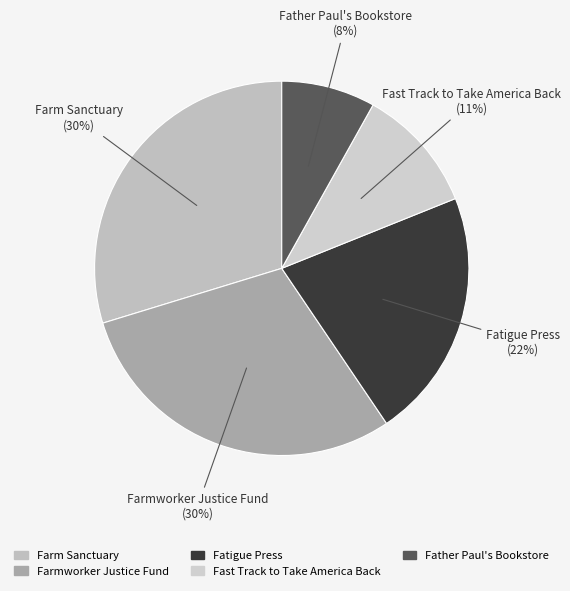

Combined, do Farmworker Justice Fund and Fast Track to Take America Back account for over 50%?

No